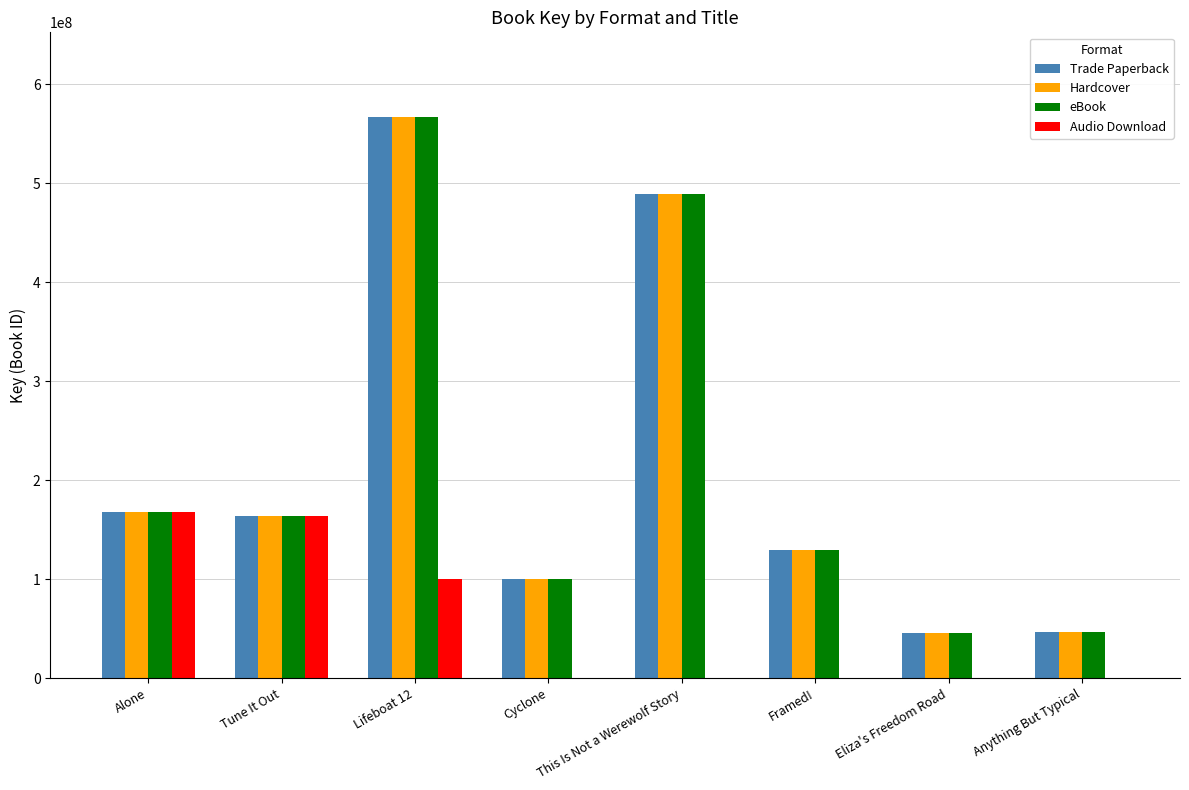

What is the maximum value shown in the chart?

567301969